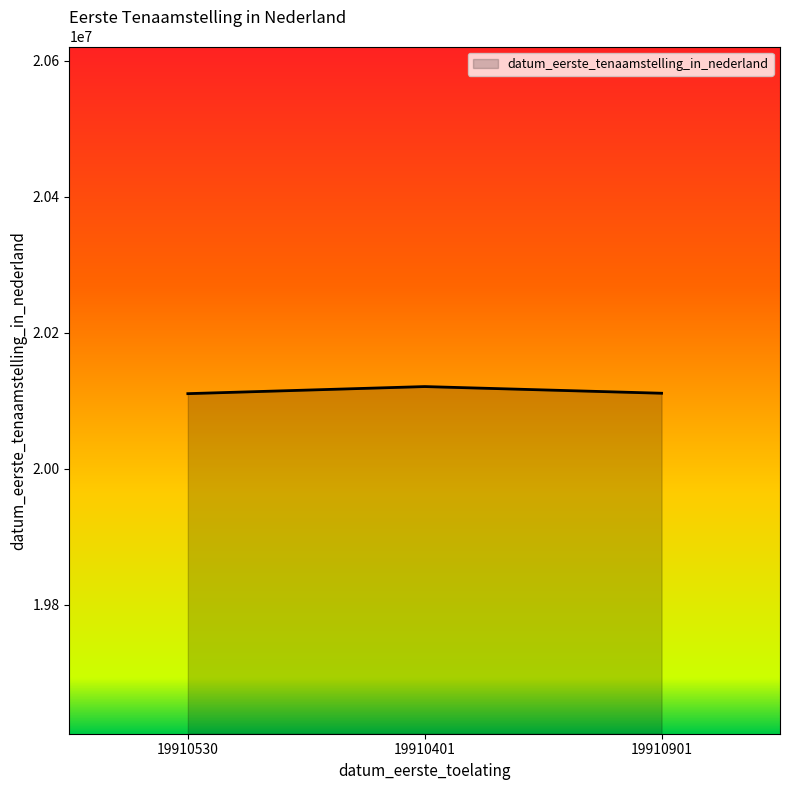

The chart shows a value of 20110311 at 19910530. True or false?

True